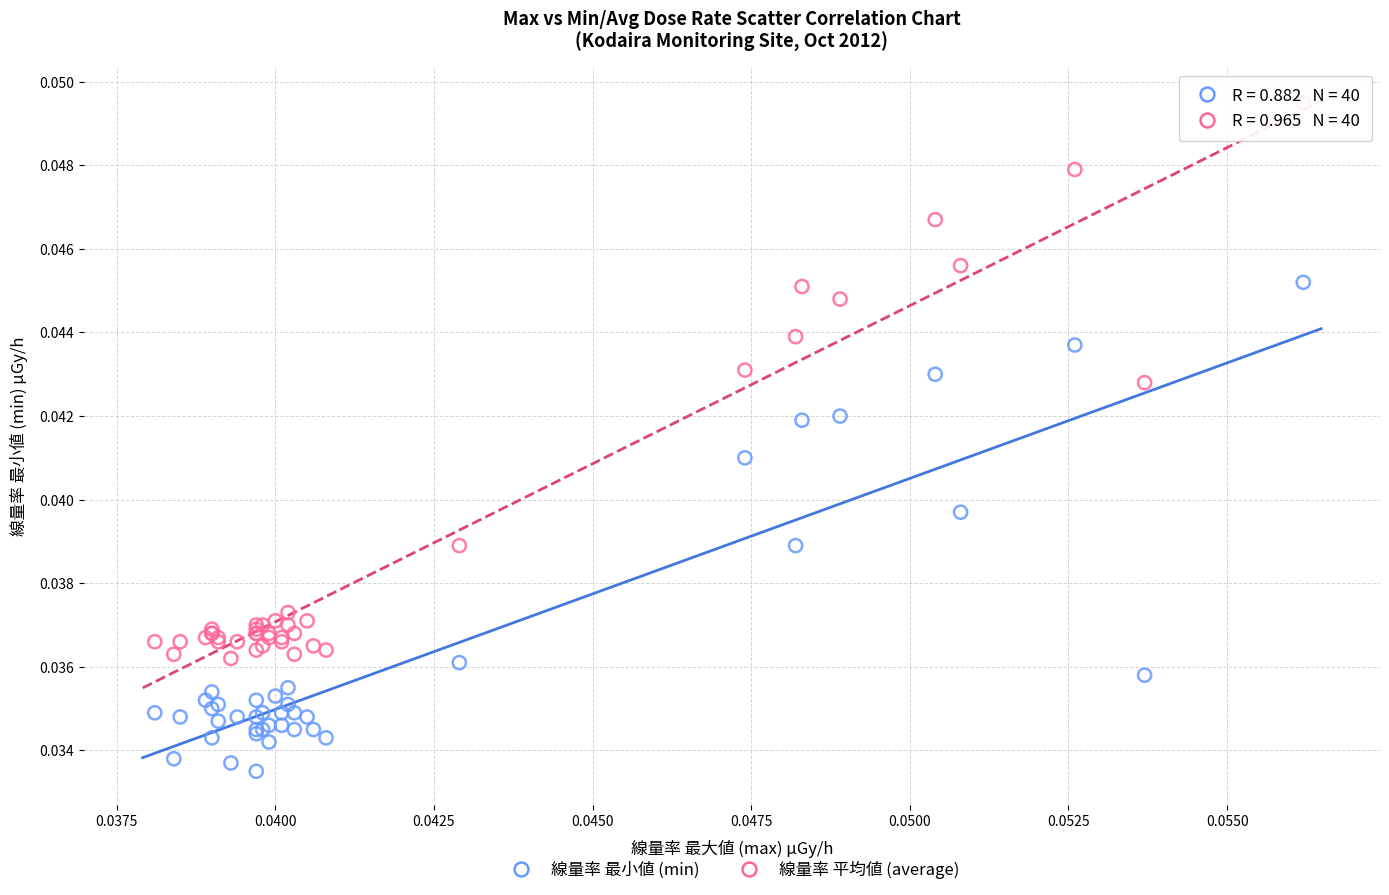

Which series reaches the minimum Y coordinate?

線量率 最小値 (min)